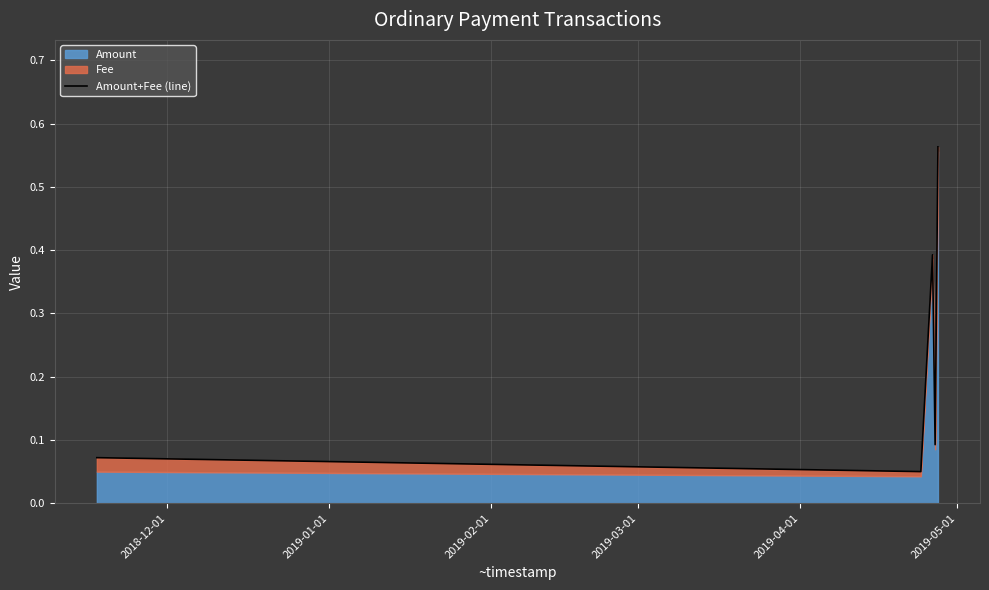

Reading left to right, extract all data points from this chart.

0.1	0.1	0.4	0.1	0.6